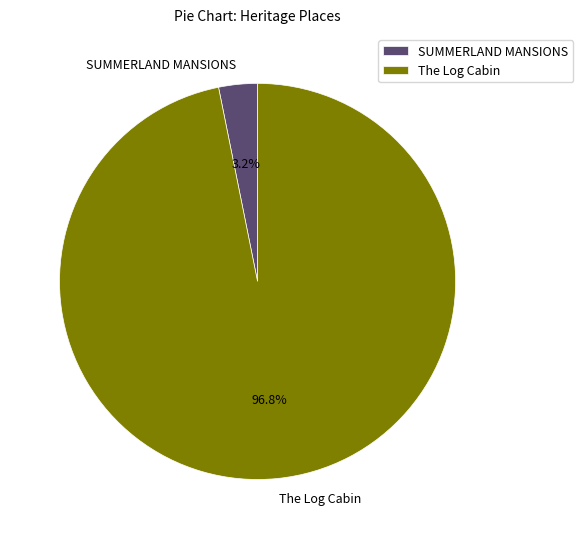

Do The Log Cabin and SUMMERLAND MANSIONS together represent more than half of the pie?

Yes